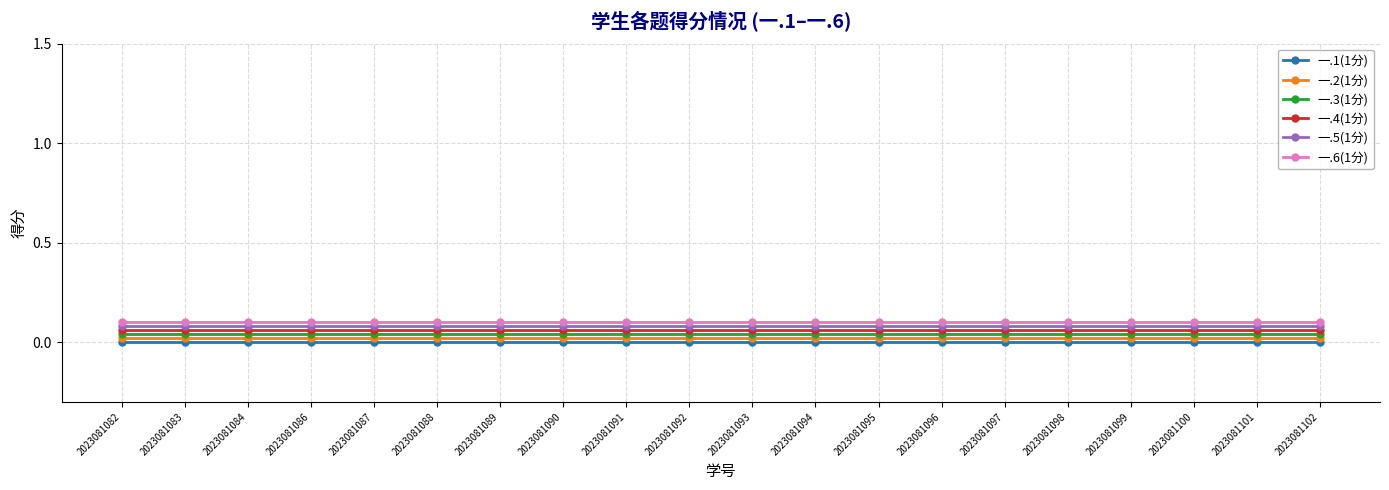

Rank the series by their average value, from highest to lowest.

一.6(1分), 一.5(1分), 一.4(1分), 一.3(1分), 一.2(1分), 一.1(1分)